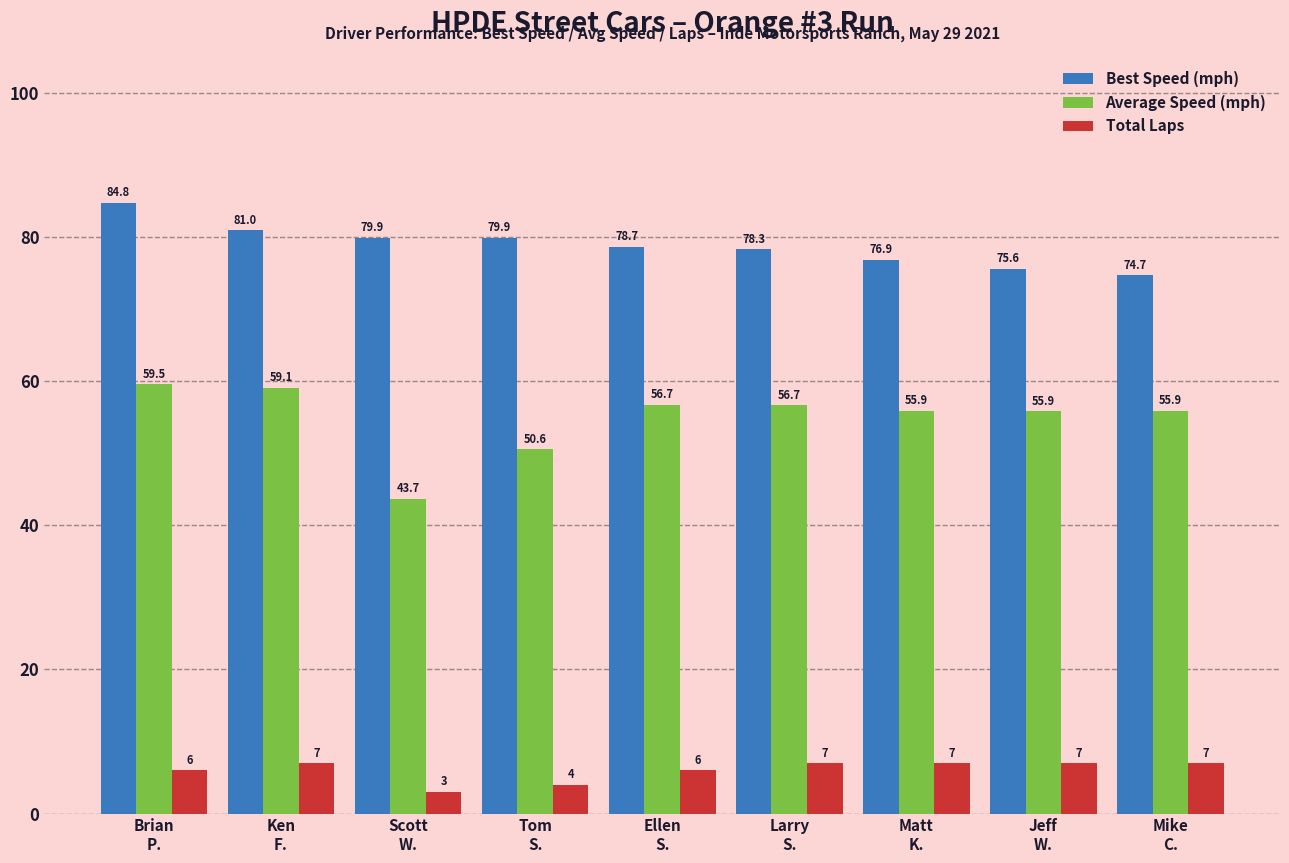

What is the minimum value for Average Speed (mph)?

43.7